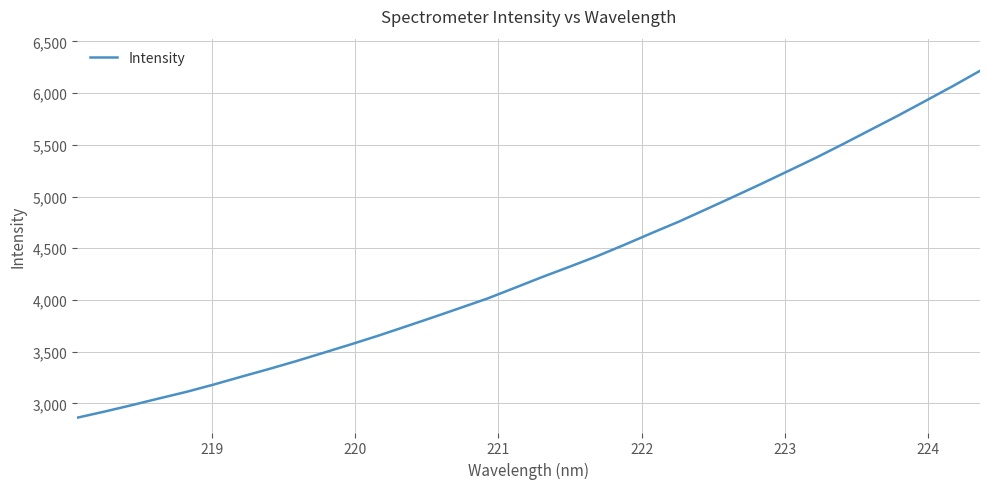

What is the greatest value displayed?

6215.6